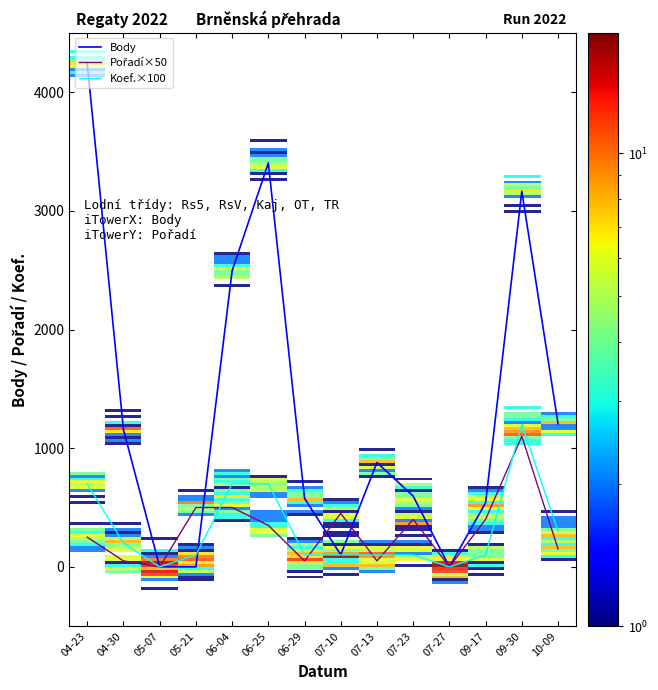

Between 04-23 and 05-07, which series saw the biggest shift?

Body